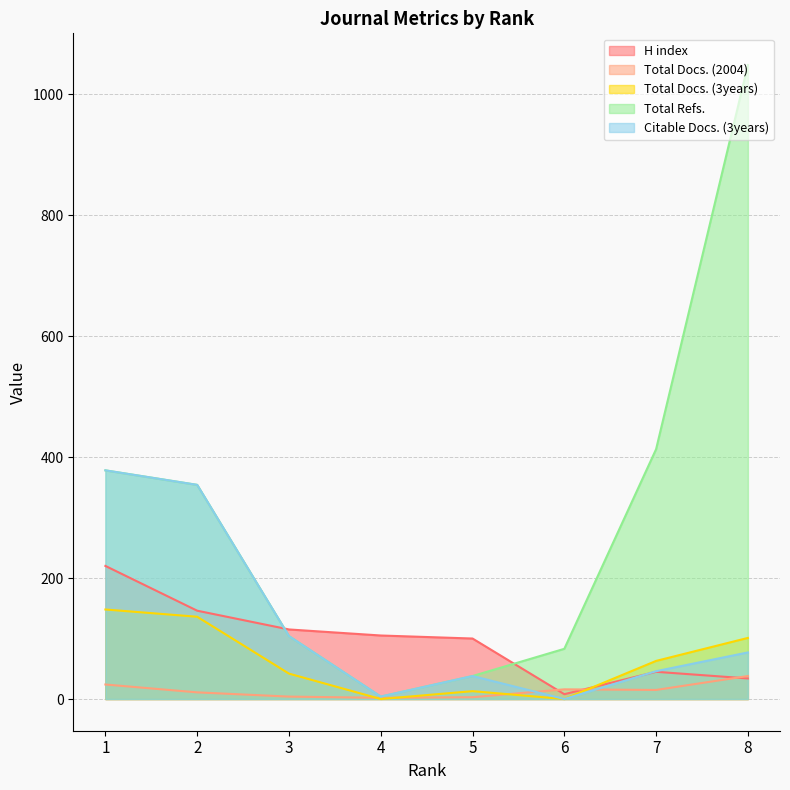

In Citable Docs. (3years), how many points are higher than both neighbors (excluding endpoints)?

1